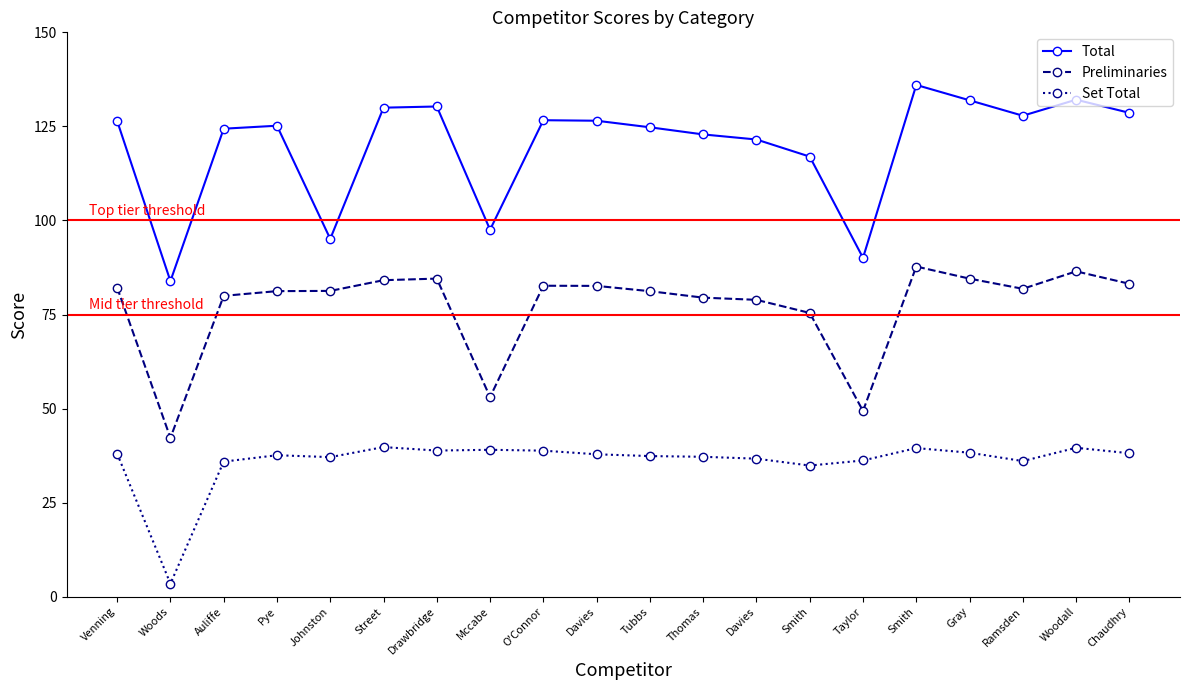

Is this an area chart (filled region under the line)?

No